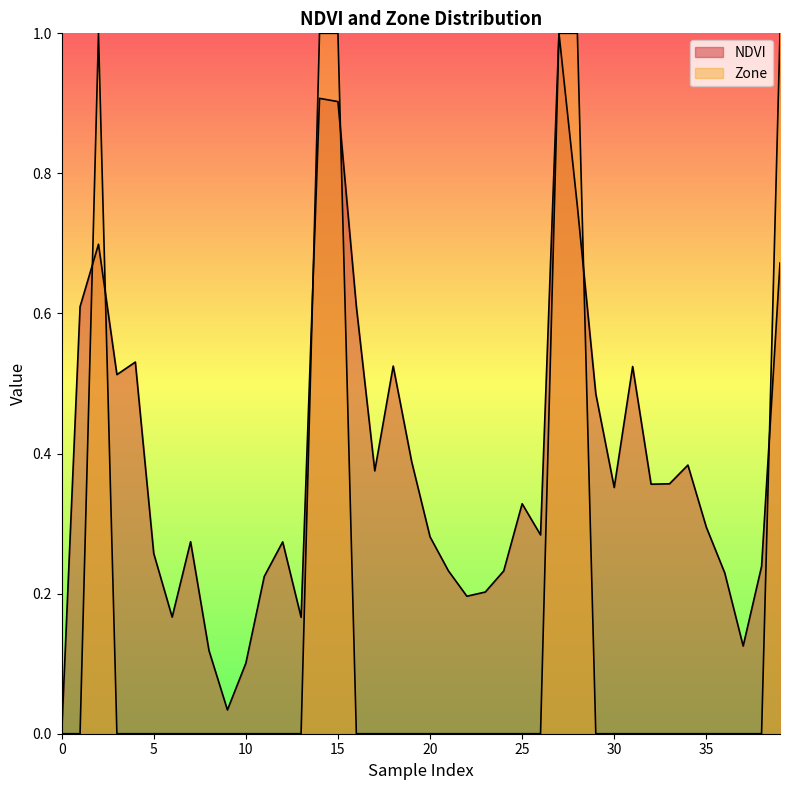

How many lines are shown in the chart?

2